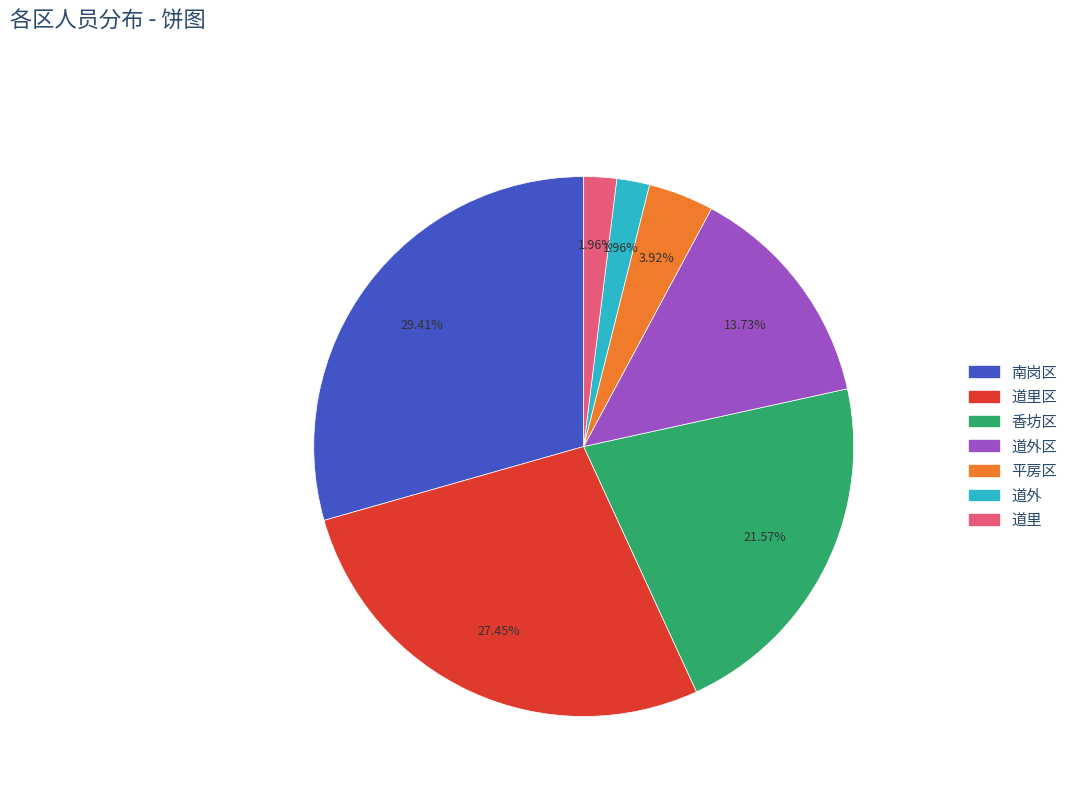

Is there a majority slice in this chart?

No